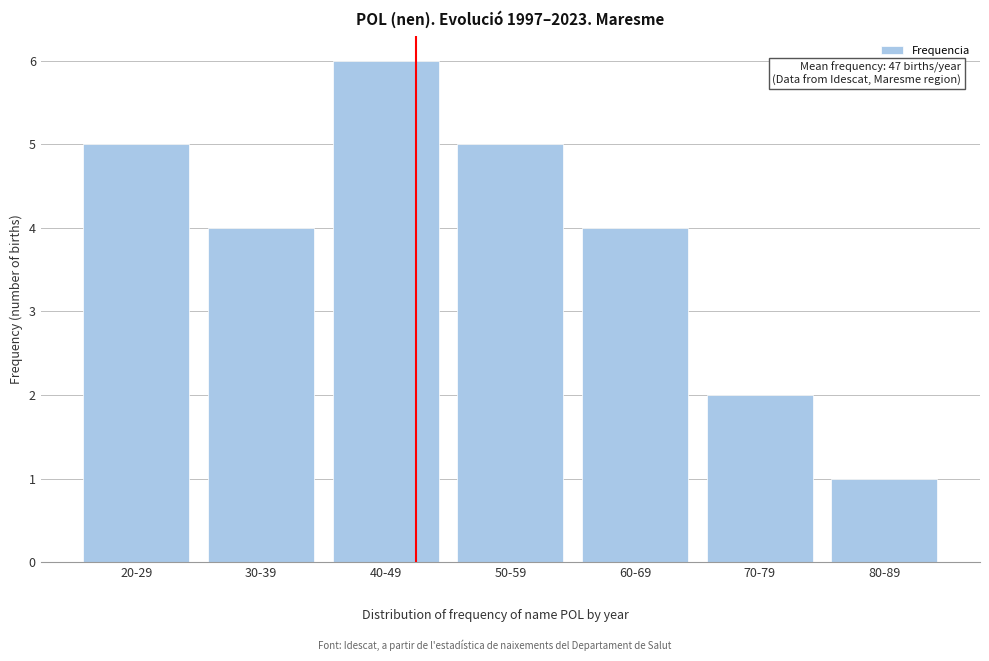

Reading left to right, extract all data points from this chart.

5	4	6	5	4	2	1